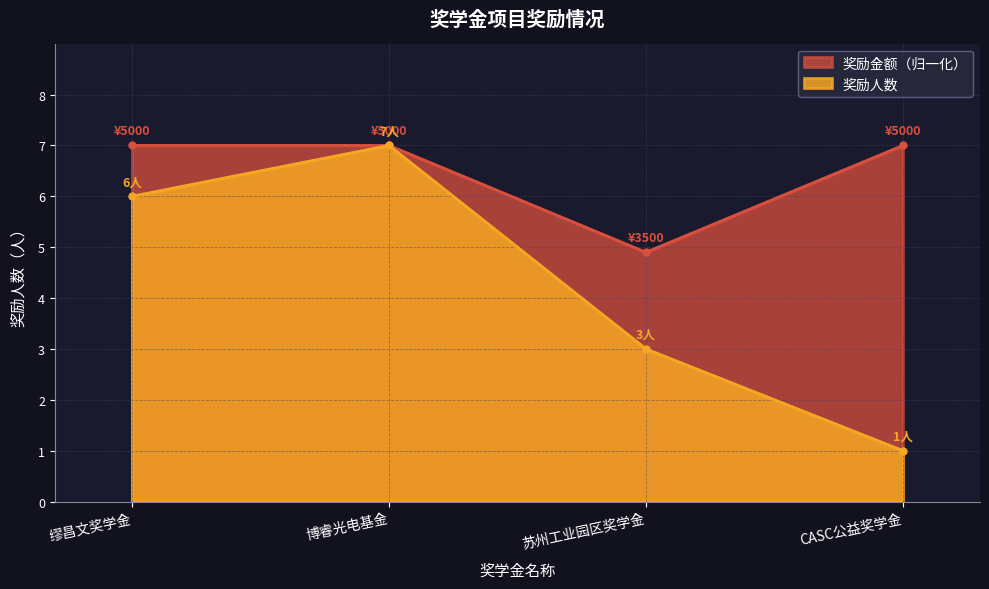

At which category does 奖励人数 reach its first local peak?

博睿光电基金